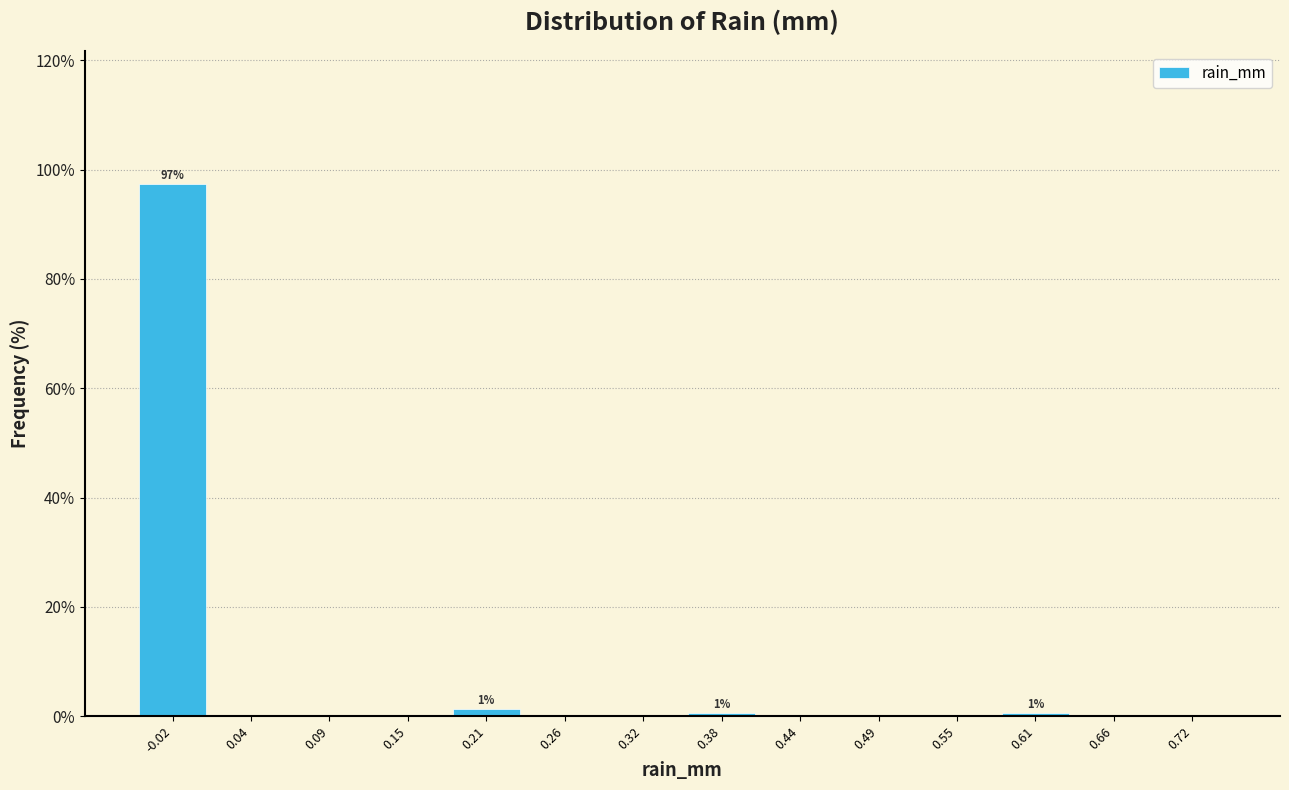

Which range on the x-axis has the tallest bar?

-0.05 to 0.01